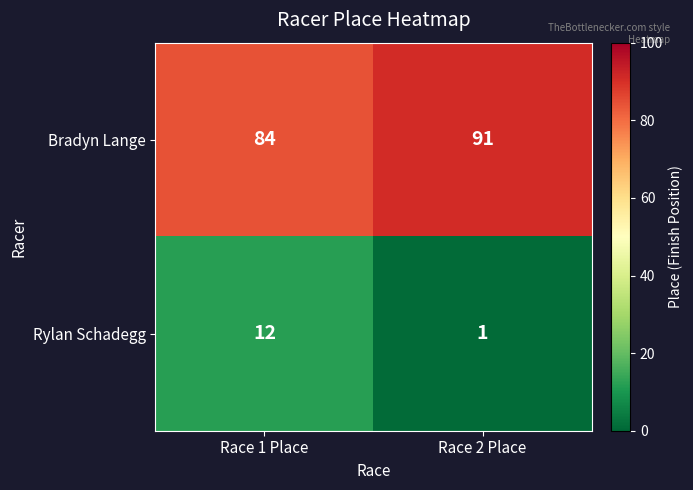

What is the sum of the Rylan Schadegg values at Race 1 Place and Race 2 Place?

13